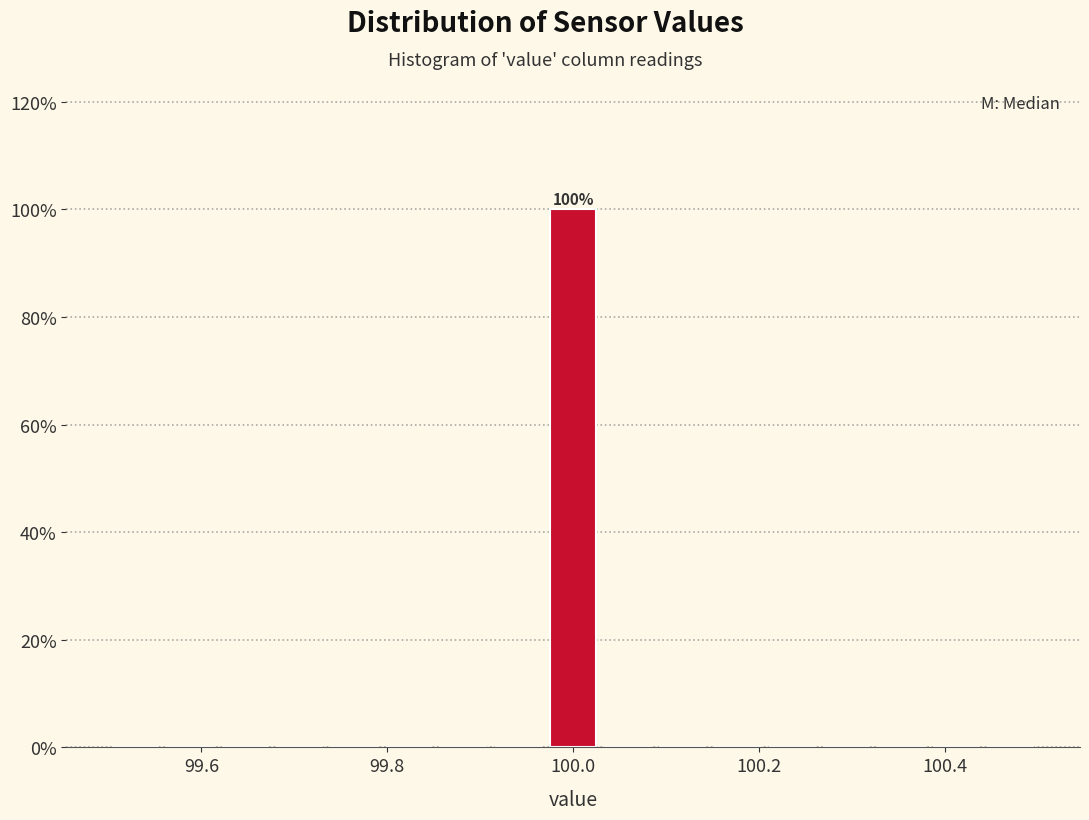

Around what value on the x-axis is the tallest bar? Give the approximate position of its centre, as read against the axis.

100.00